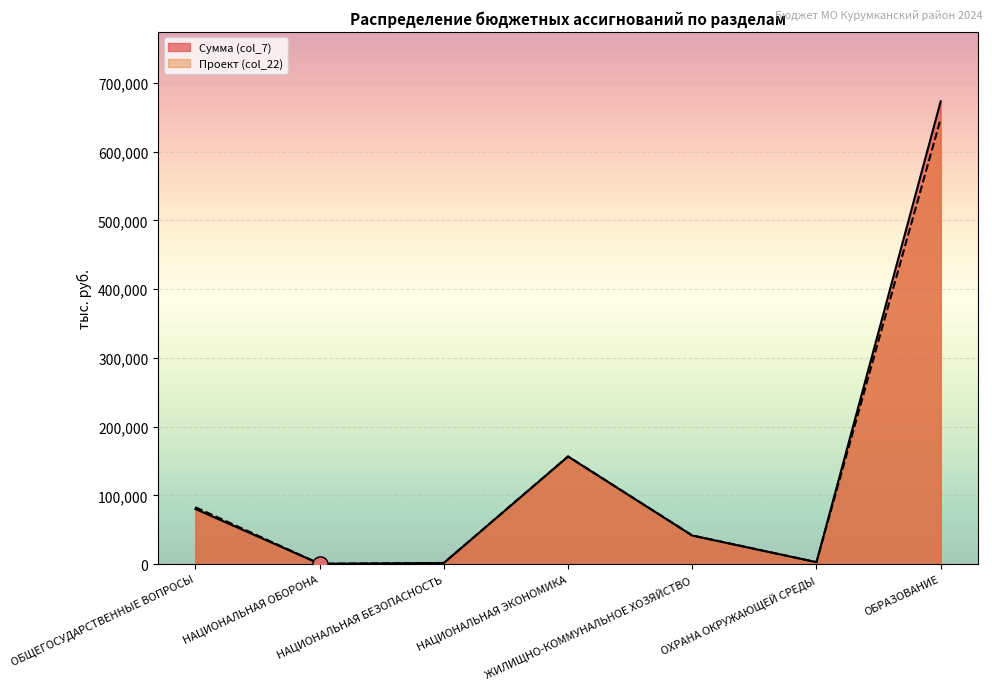

What are all the series names shown in the legend?

Сумма (col_7), Проект (col_22)